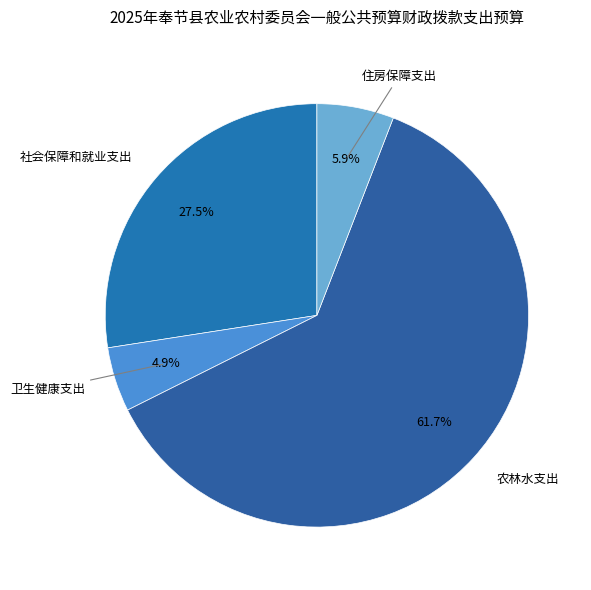

To the nearest percent, what is the average slice percentage?

25%